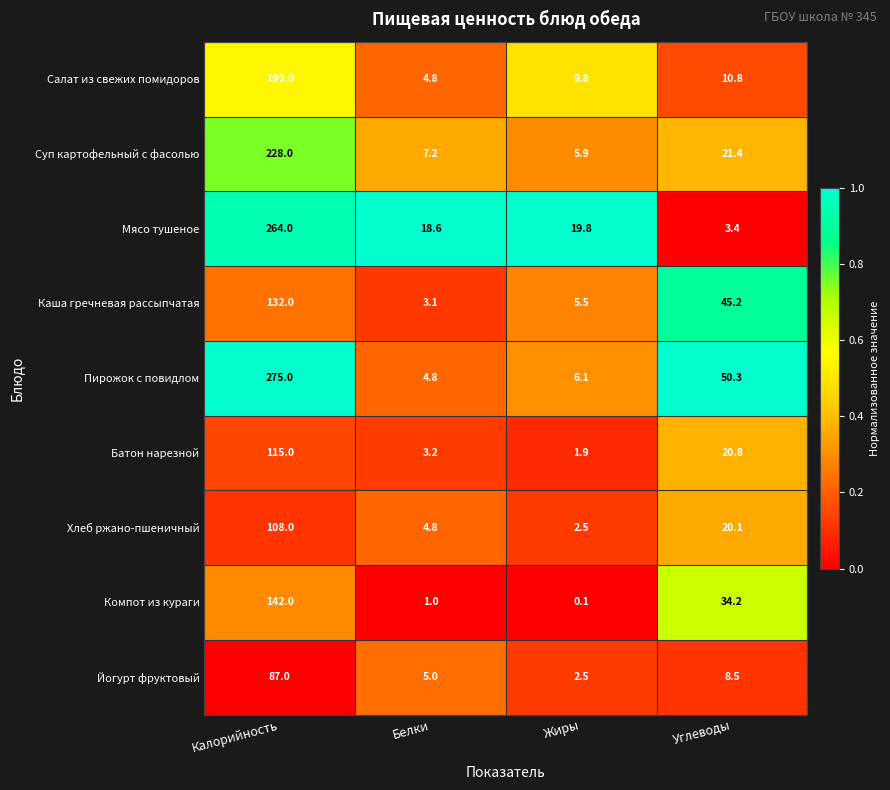

Which series has the largest total across all categories?

Пирожок с повидлом